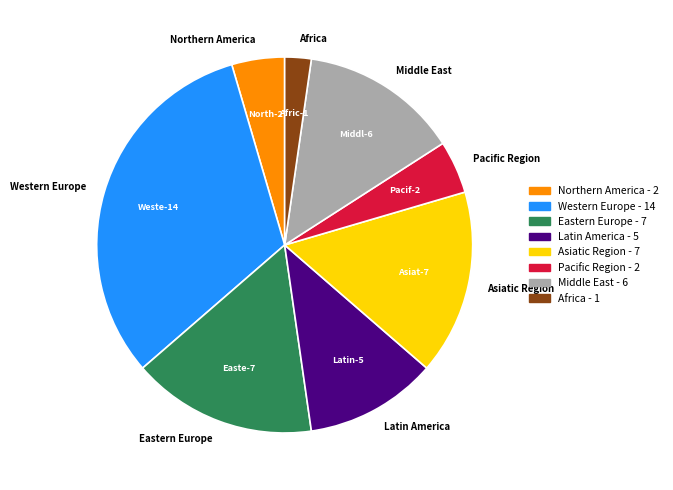

How many slices are in this pie chart?

8